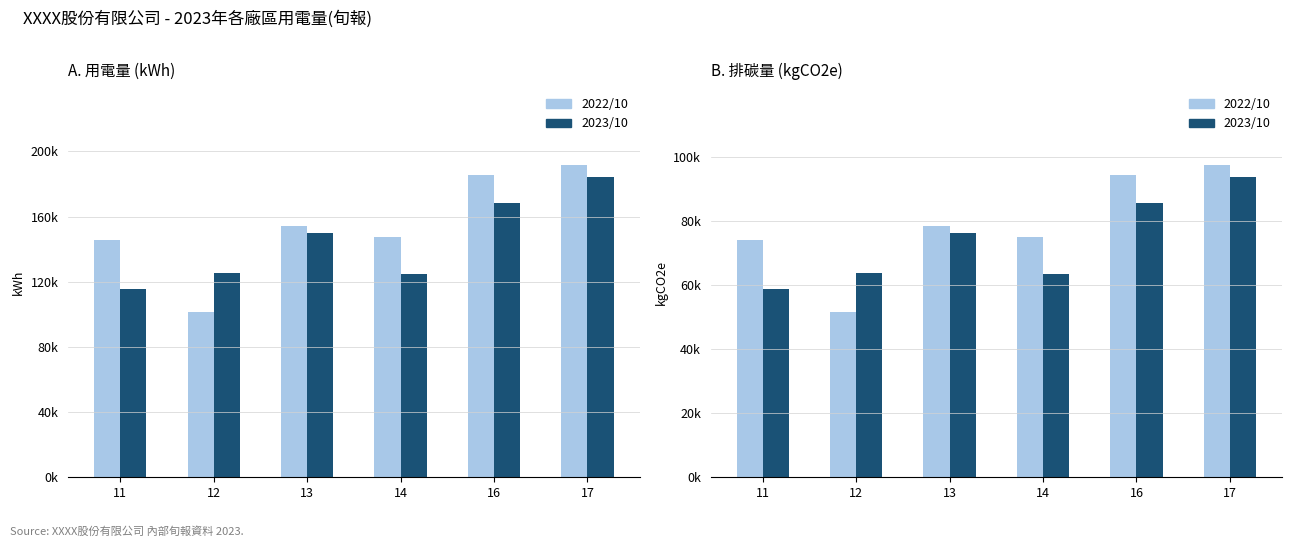

Reading right to left, transcribe all the data shown in this chart.

2022/10 用電量: 191718.5	185358.1	147259.8	154144.3	101351.5	145560.6
2023/10 用電量: 184541.0	168240.0	124544.0	150055.3	125315.0	115521.0
2022/10 排碳量: 97584.7	94347.2	74955.2	78459.5	51587.9	74090.4
2023/10 排碳量: 93931.4	85634.2	63392.9	76378.2	63785.3	58800.2